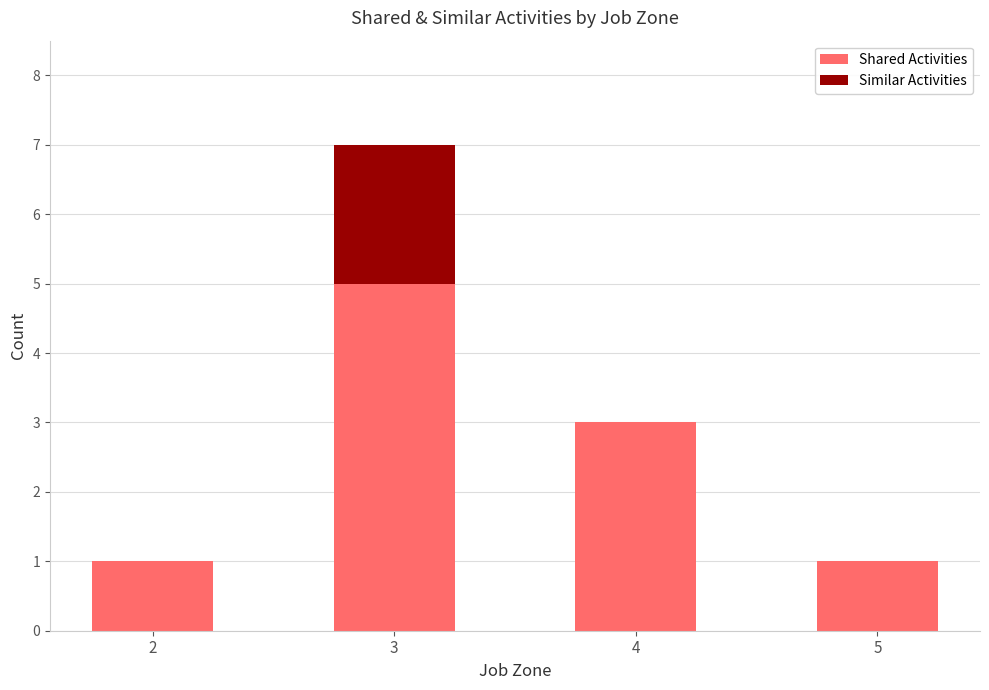

Does the chart contain stacked bars?

Yes